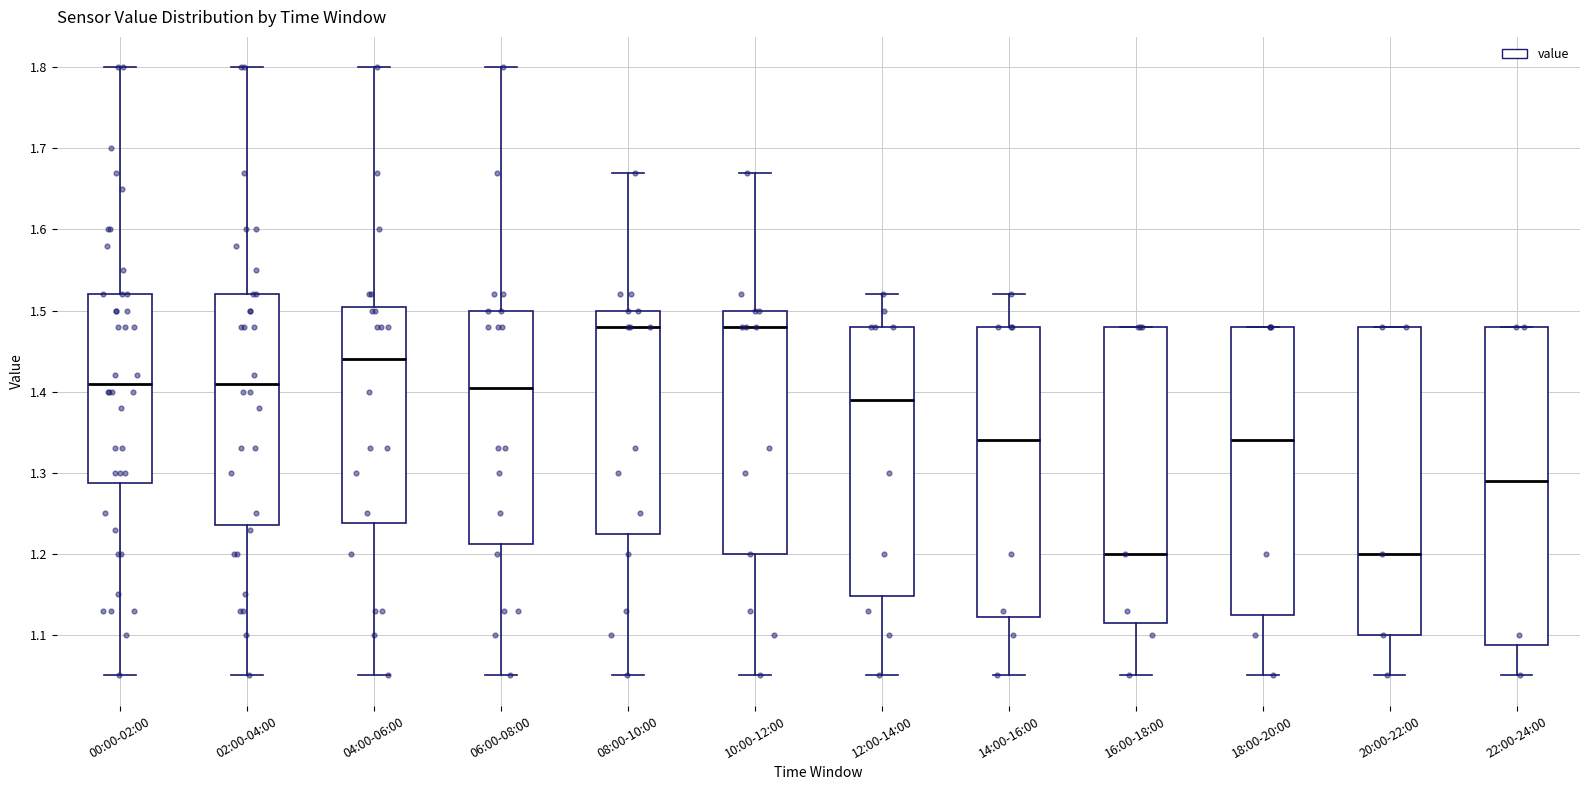

Where does the median line of the box for 16:00-18:00 sit on the y-axis? The values are not printed on the chart, so give them approximately, as read against the axis.

1.20